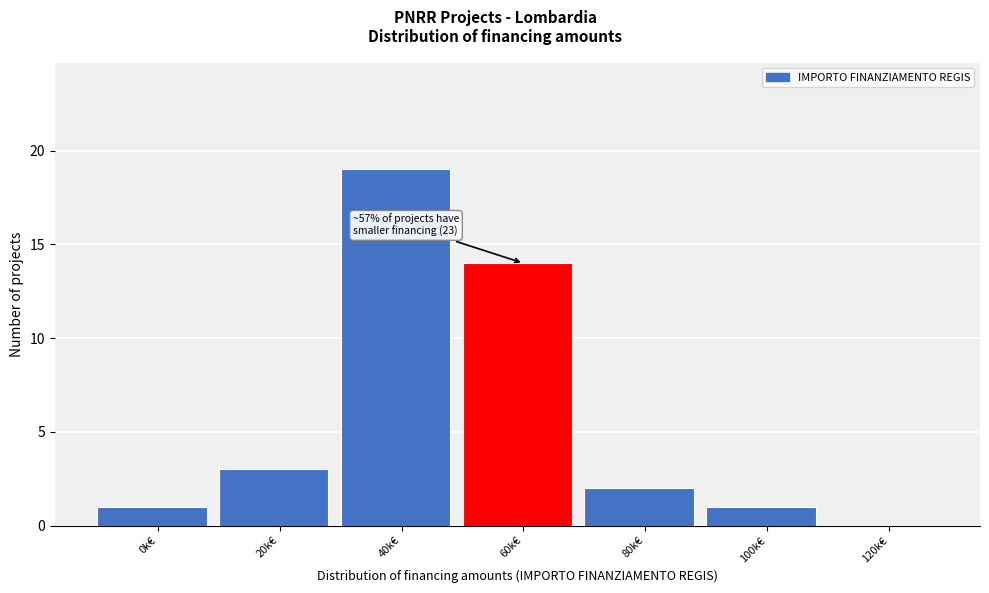

Reading left to right, extract all data points from this chart.

0k€=1	20k€=3	40k€=19	60k€=14	80k€=2	100k€=1	120k€=0